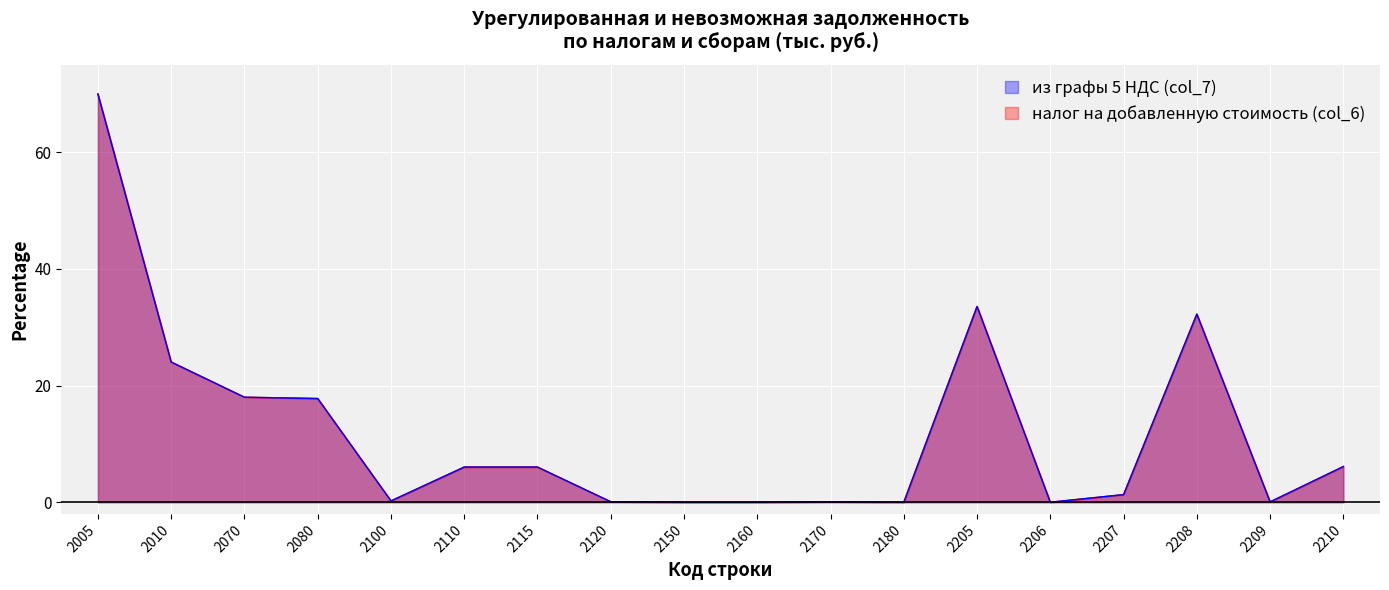

Rank the series at 2150 from highest to lowest value.

налог на добавленную стоимость (col_6), из графы 5 НДС (col_7)